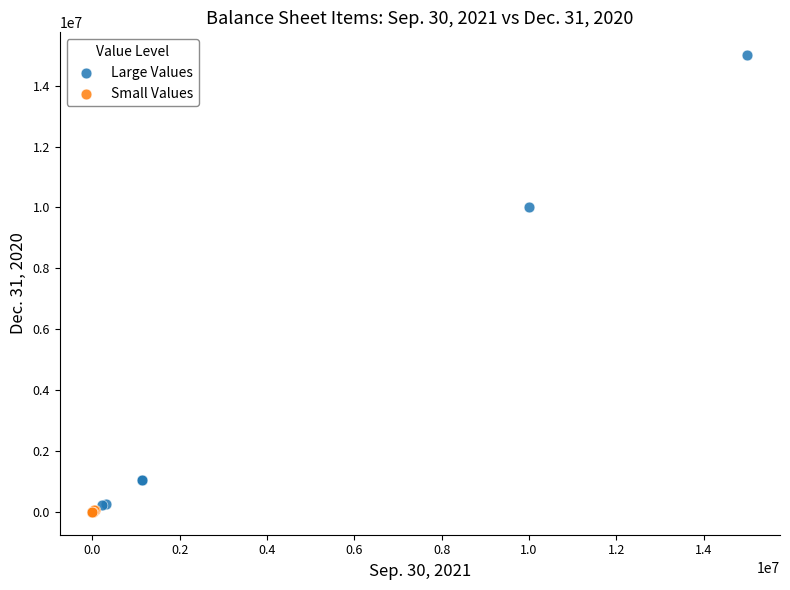

Which series reaches the maximum Y coordinate?

Large Values